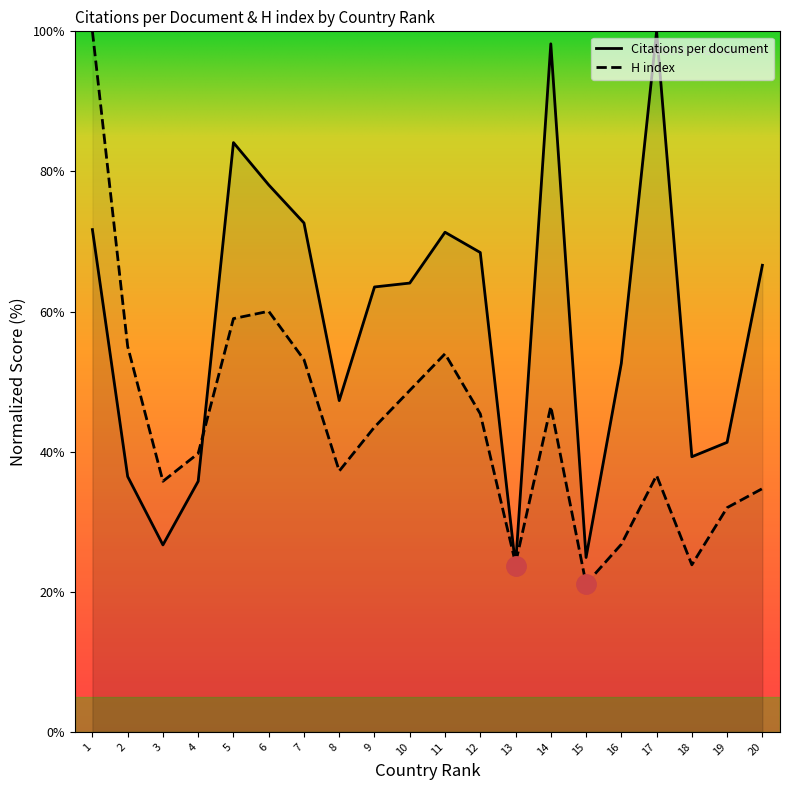

What is the spread (max minus min) of values at 12?

23.0